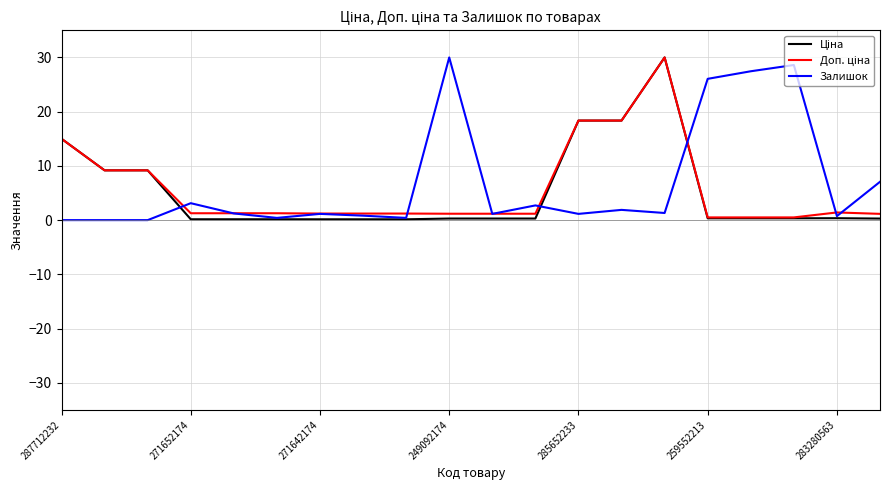

What is the maximum value shown in the chart?

30.0